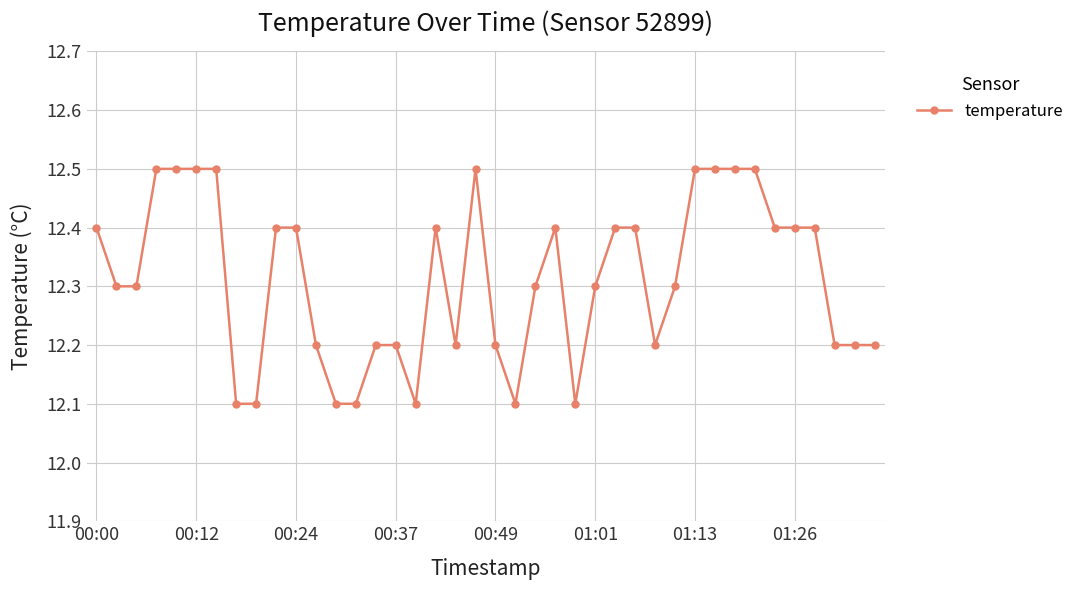

What is the difference between the maximum and minimum values?

0.4